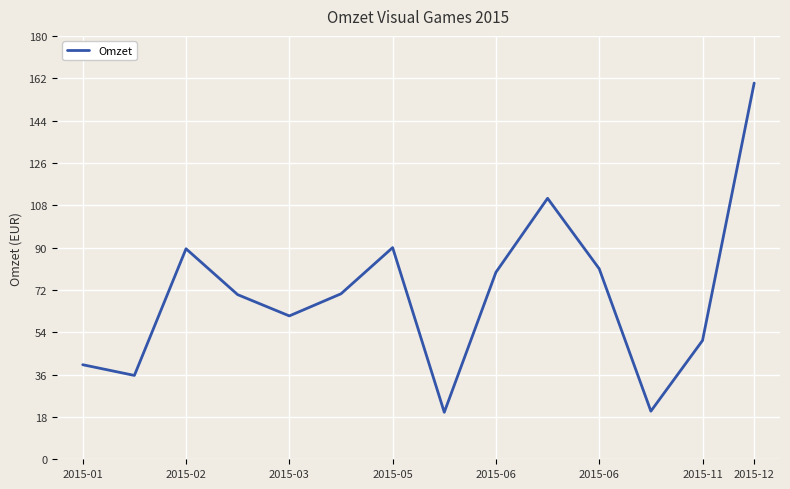

What is the difference between the maximum and minimum values?

140.0